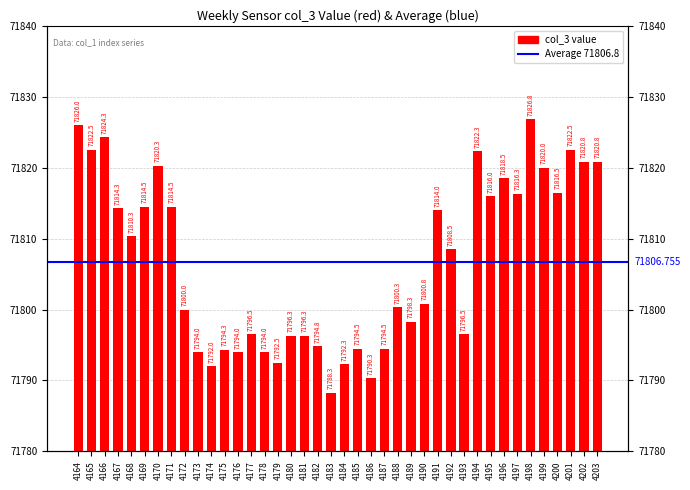

Where is the data nearest to the value 71807?

4192